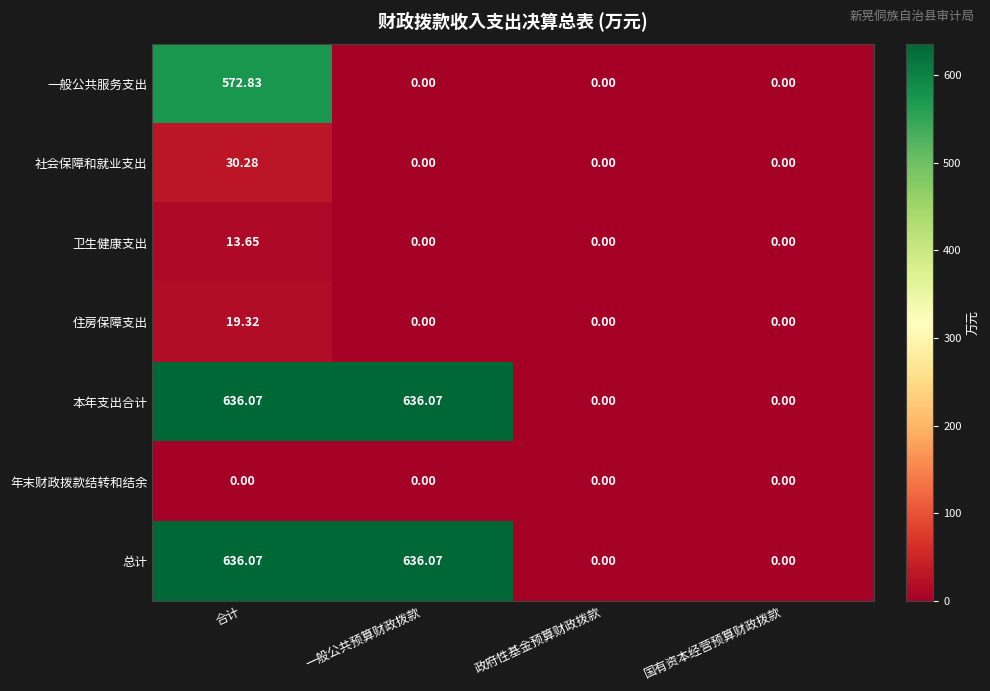

Which category has the highest value in the 卫生健康支出 series?

合计